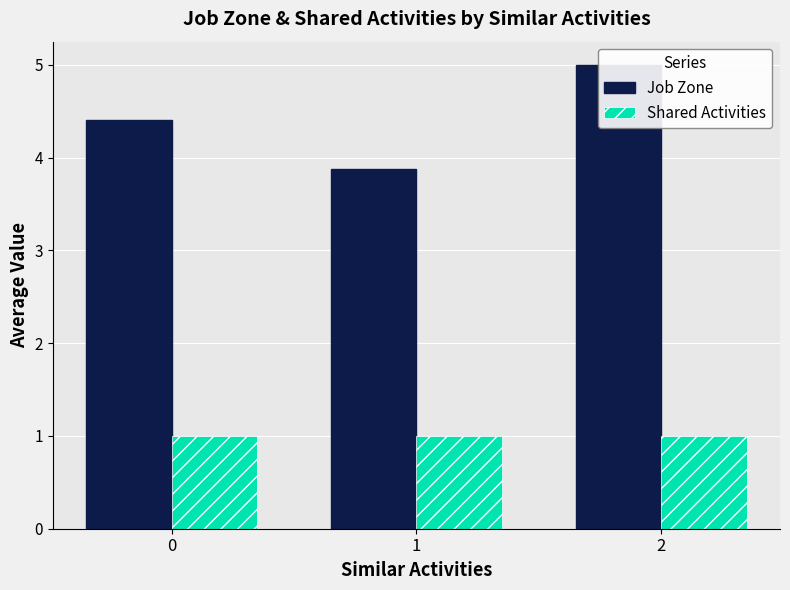

What is the value of the Shared Activities bar at the 3rd from the left?

1.0